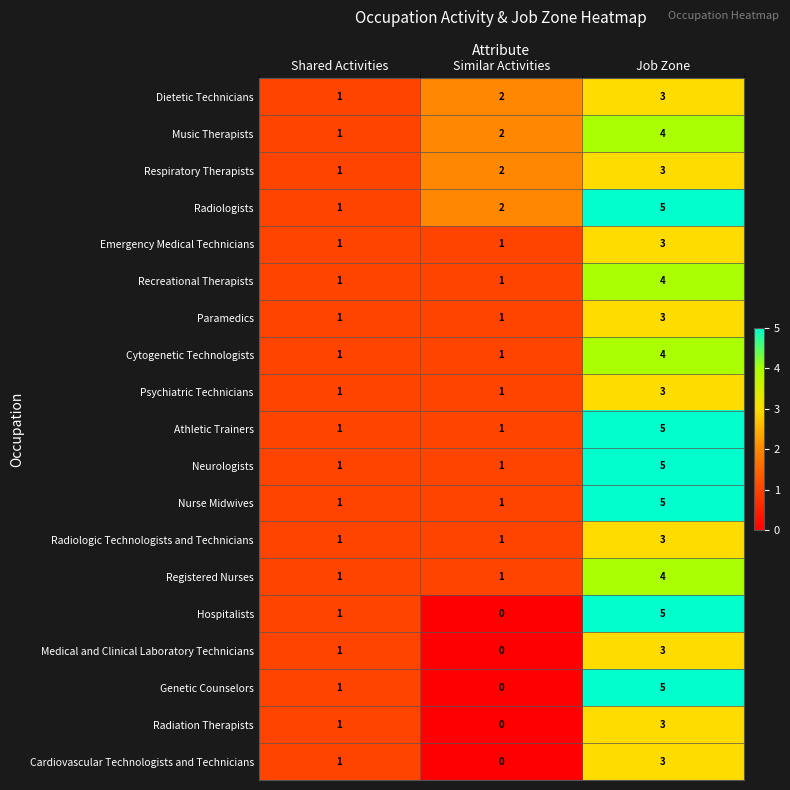

True or false: Hospitalists has a value of 5 at Job Zone.

True